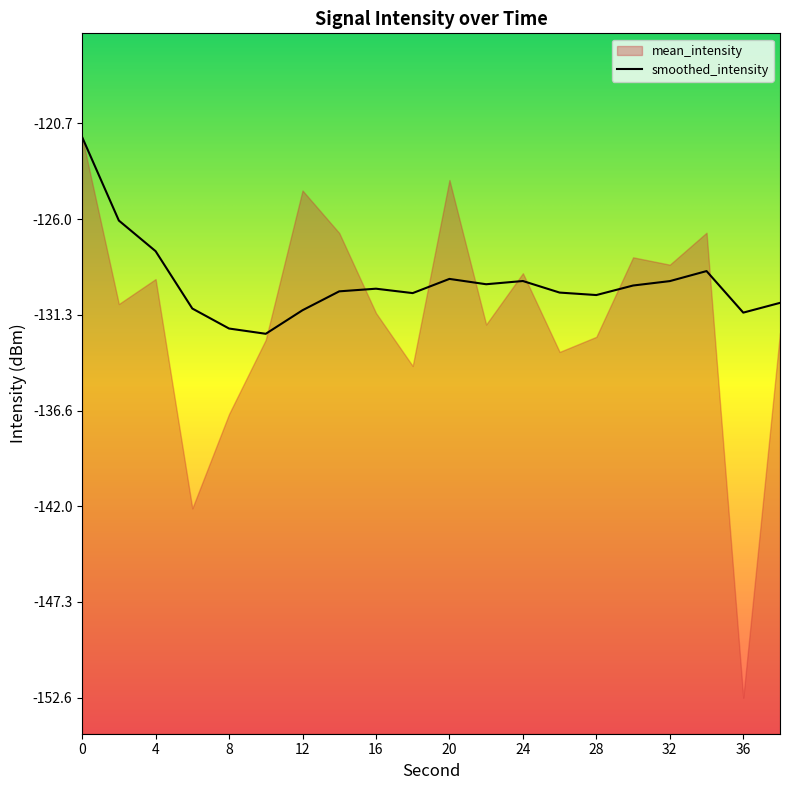

True or false: the data shows -30.3 at 6.

False